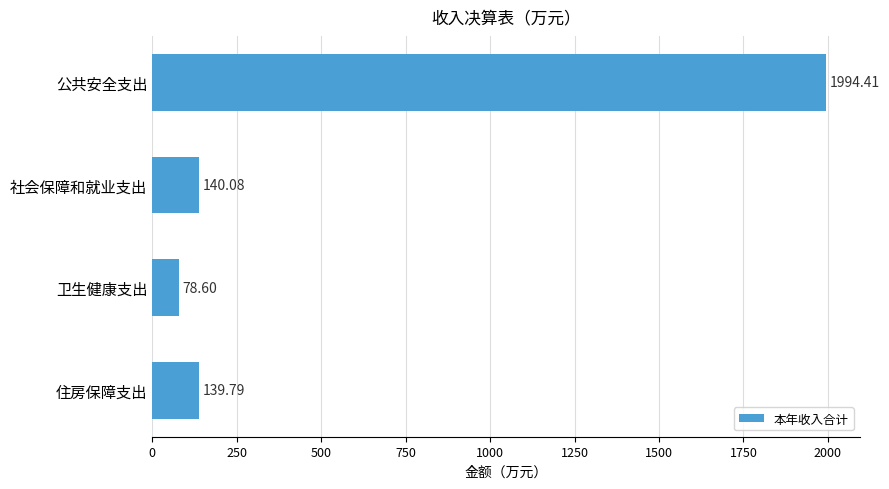

Which has a higher value, 卫生健康支出 or 住房保障支出?

住房保障支出